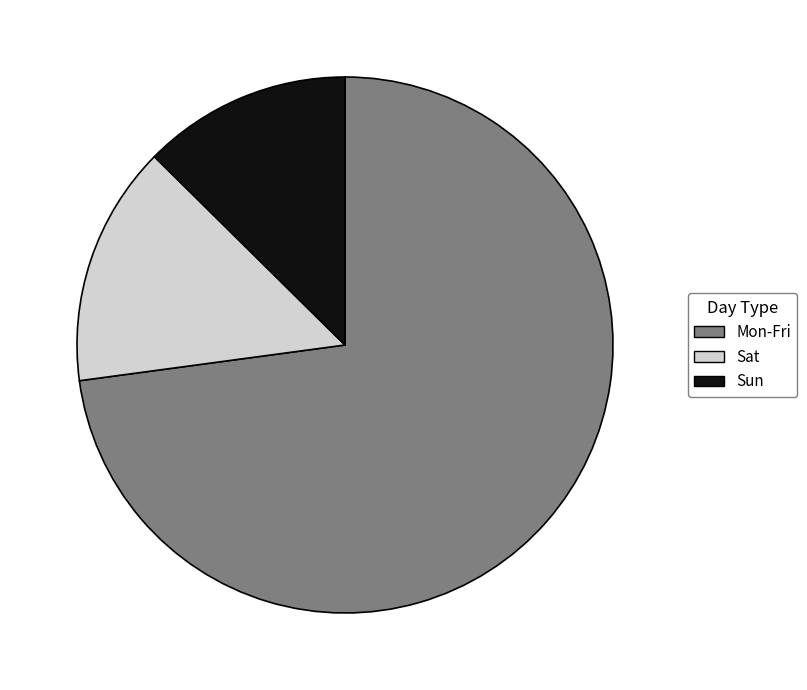

What is the majority slice?

Mon-Fri